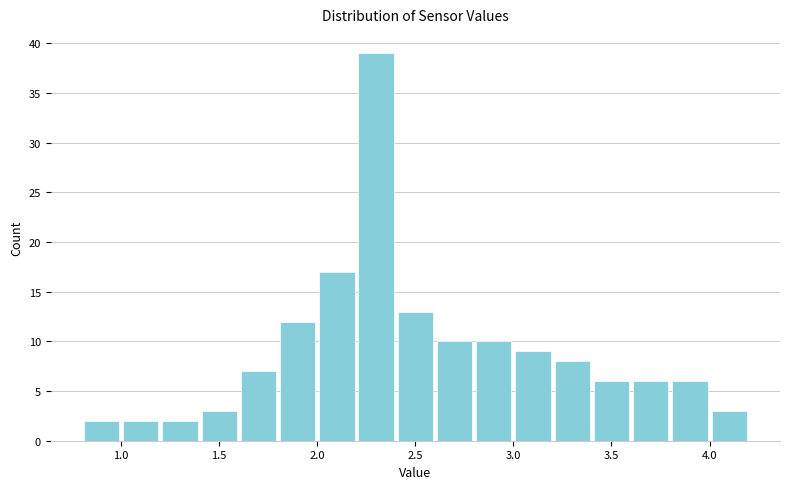

Reading left to right, list every bar in this chart as the range it spans on the x-axis followed by its height. The values are not printed on the chart, so give them approximately, as read against the axis.

0.8 to 1.0: 2
1.0 to 1.2: 2
1.2 to 1.4: 2
1.4 to 1.6: 3
1.6 to 1.8: 7
1.8 to 2.0: 12
2.0 to 2.2: 17
2.2 to 2.4: 39
2.4 to 2.6: 13
2.6 to 2.8: 10
2.8 to 3.0: 10
3.0 to 3.2: 9
3.2 to 3.4: 8
3.4 to 3.6: 6
3.6 to 3.8: 6
3.8 to 4.0: 6
4.0 to 4.2: 3